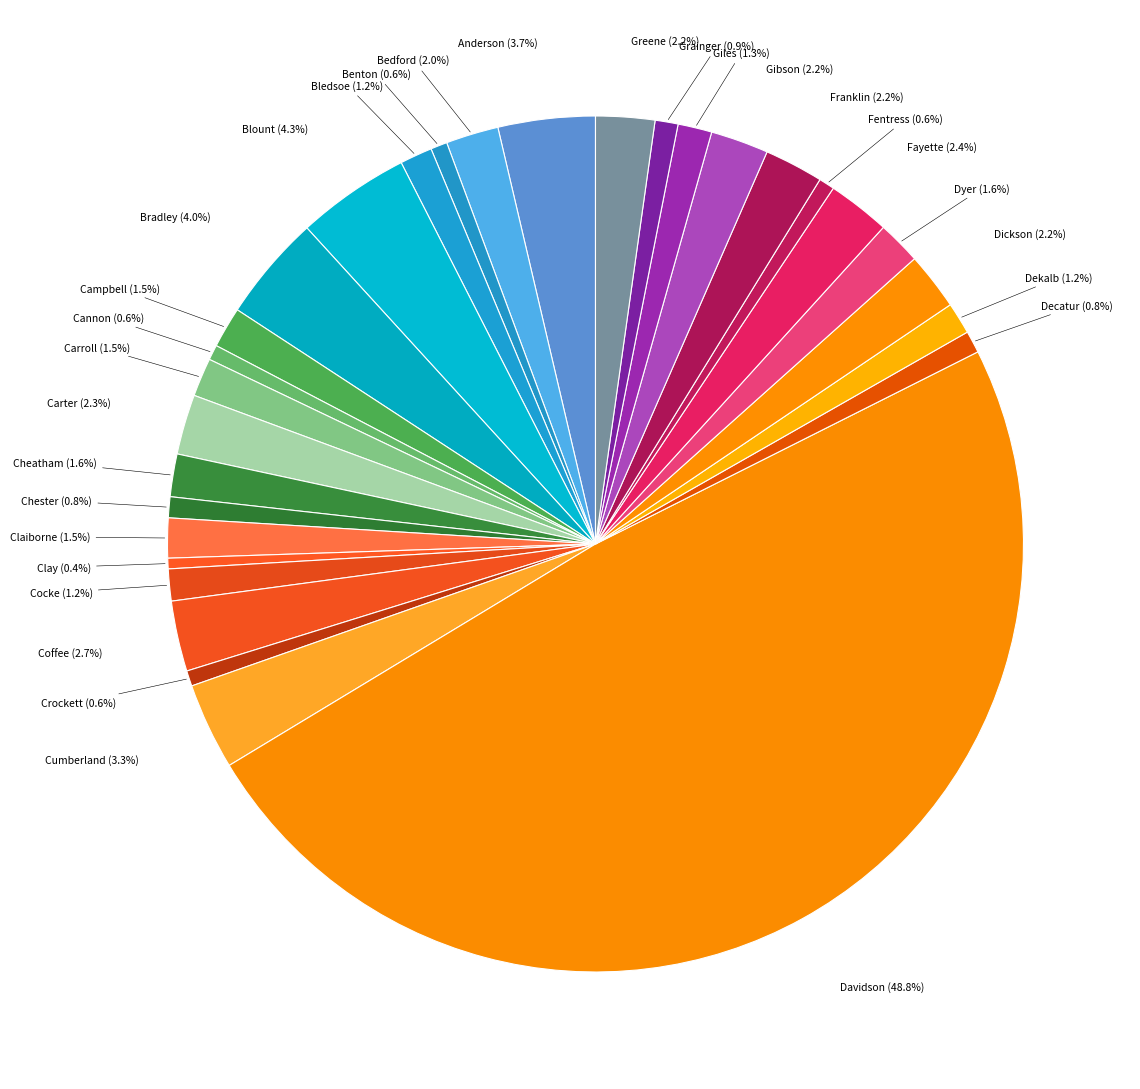

Rank the categories by value from lowest to highest.

Clay, Cannon, Crockett, Fentress, Benton, Chester, Decatur, Grainger, Dekalb, Cocke, Bledsoe, Giles, Carroll, Claiborne, Campbell, Cheatham, Dyer, Bedford, Dickson, Gibson, Franklin, Greene, Carter, Fayette, Coffee, Cumberland, Anderson, Bradley, Blount, Davidson